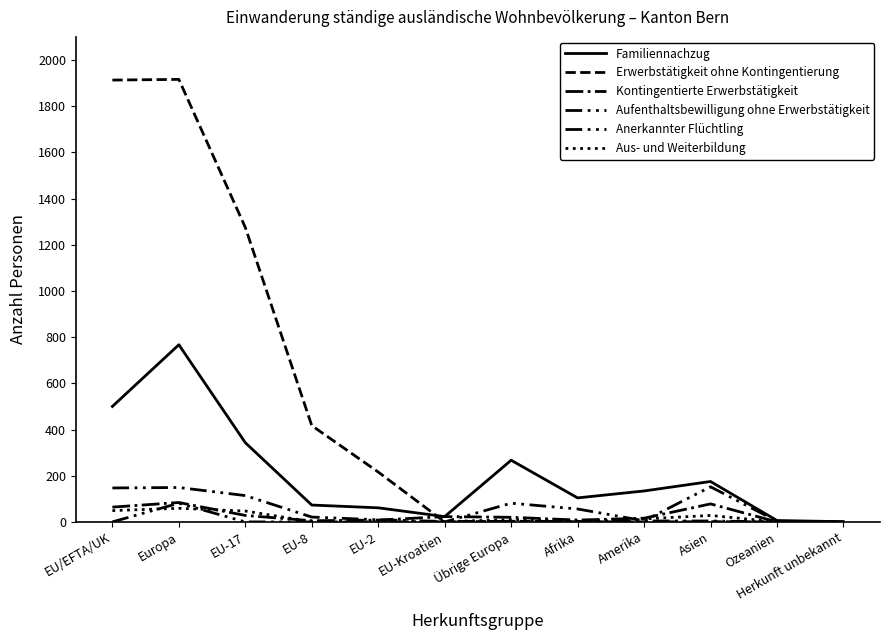

How many lines are shown in the chart?

6